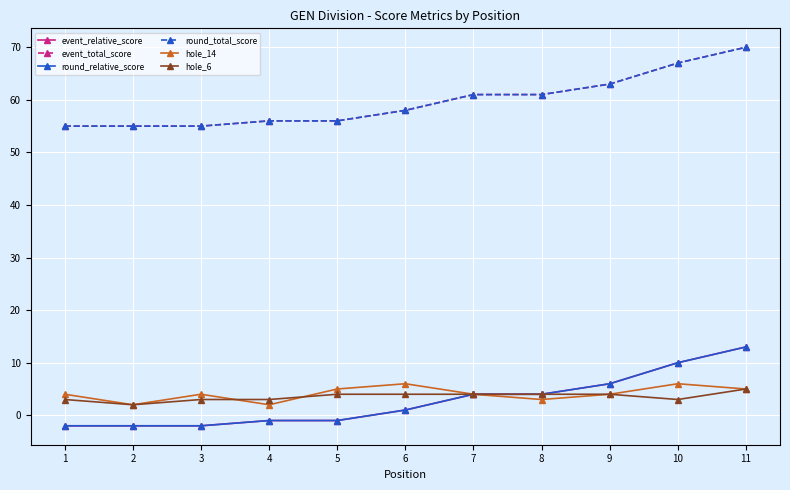

What is the difference between the hole_14 values at 2 and 3?

2